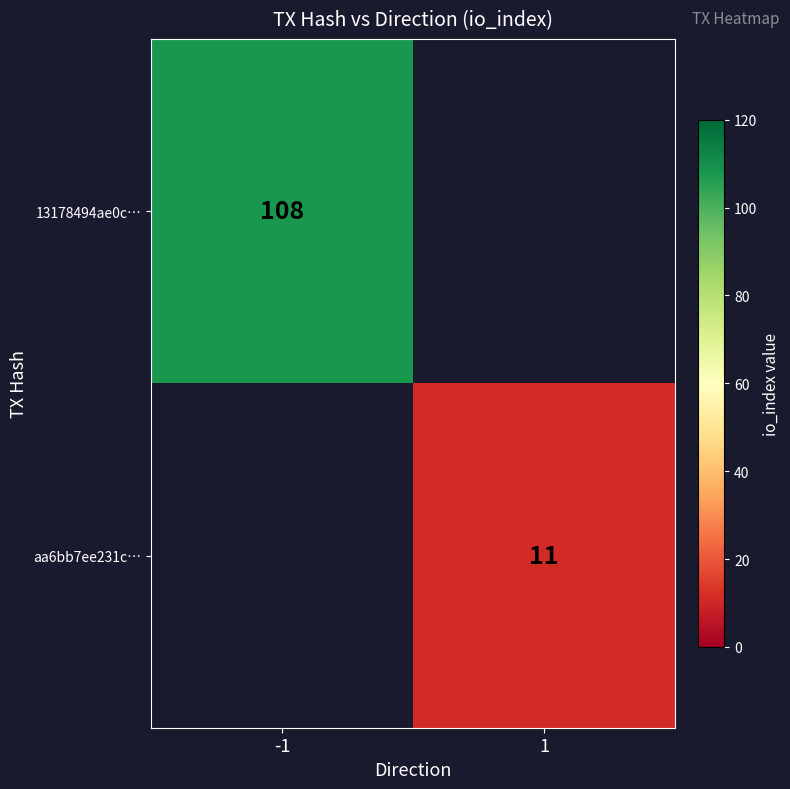

At how many categories does at least one series exceed 38?

1